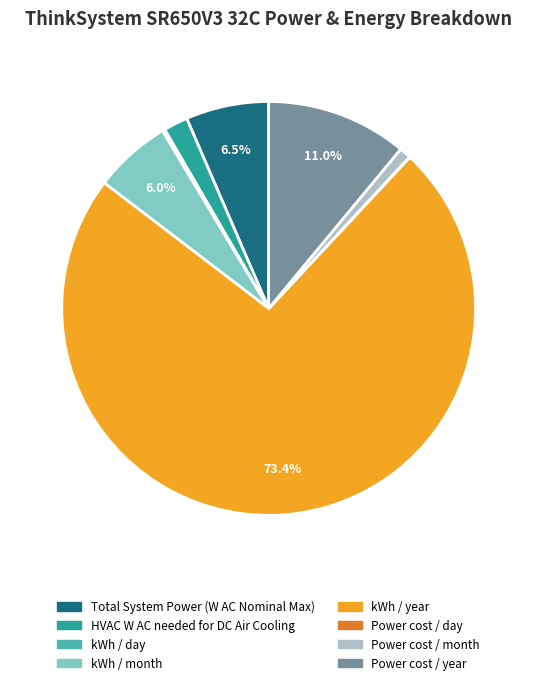

Which has a higher value, HVAC W AC needed for DC Air Cooling or kWh / year?

kWh / year